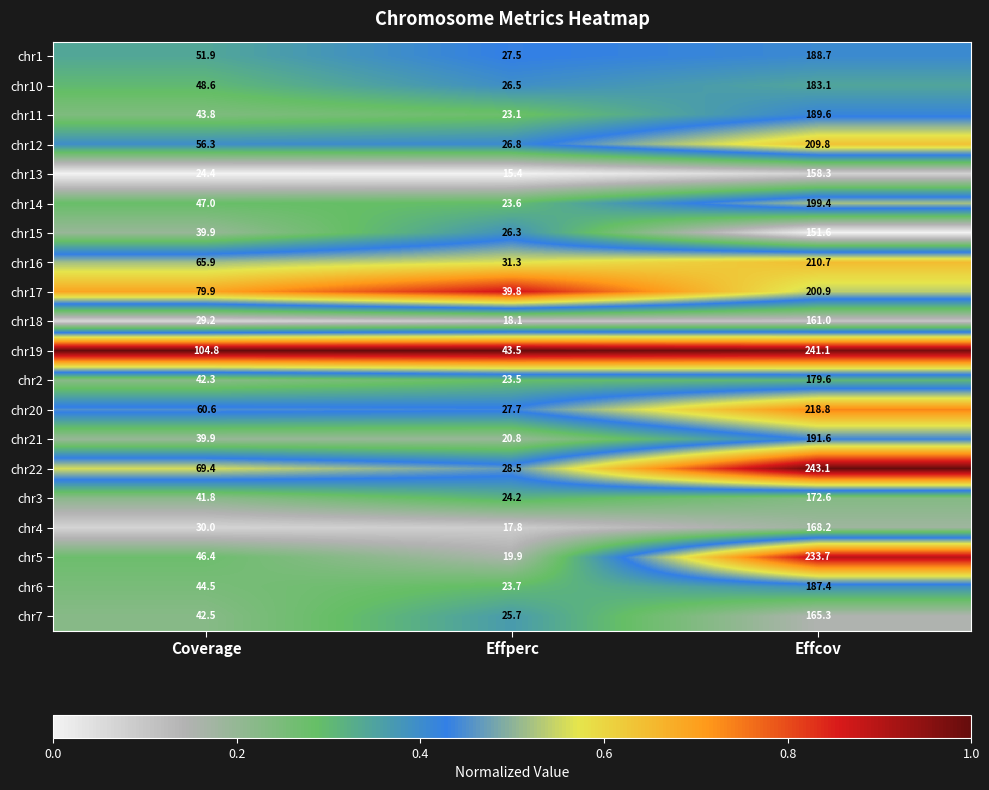

At which category is the sum across all series the highest?

Effcov